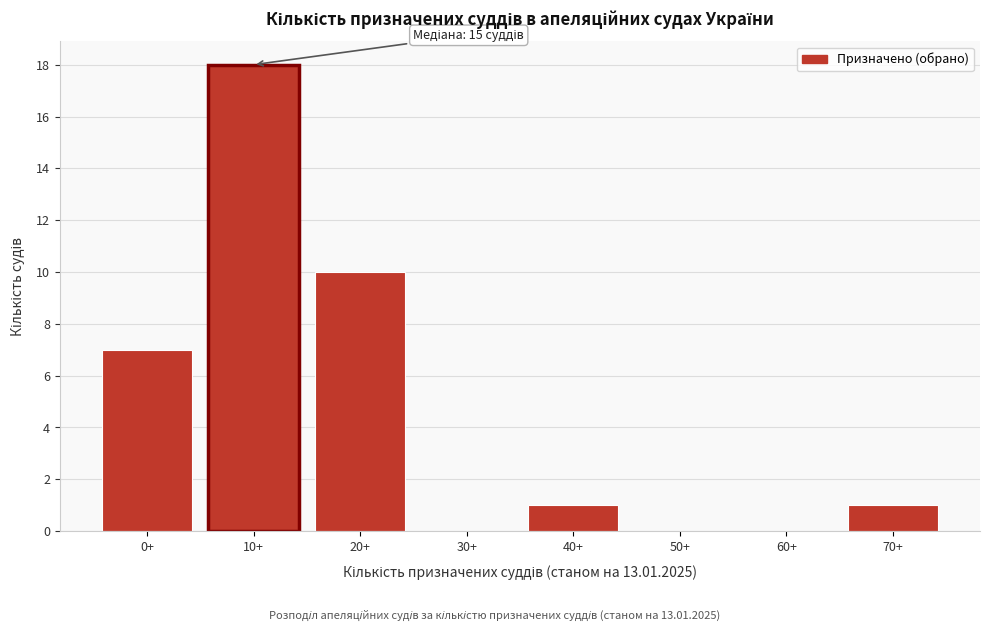

Reading right to left, extract all data points from this chart.

70+=1	60+=0	50+=0	40+=1	30+=0	20+=10	10+=18	0+=7